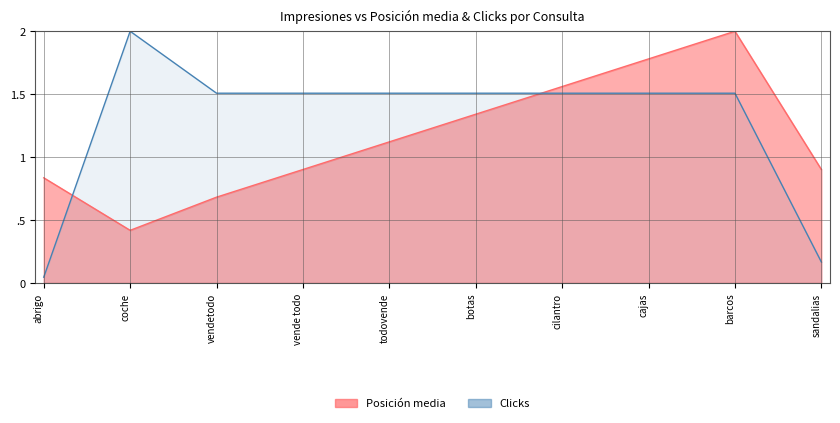

True or false: Posición media has more than 1 interior local peaks.

False